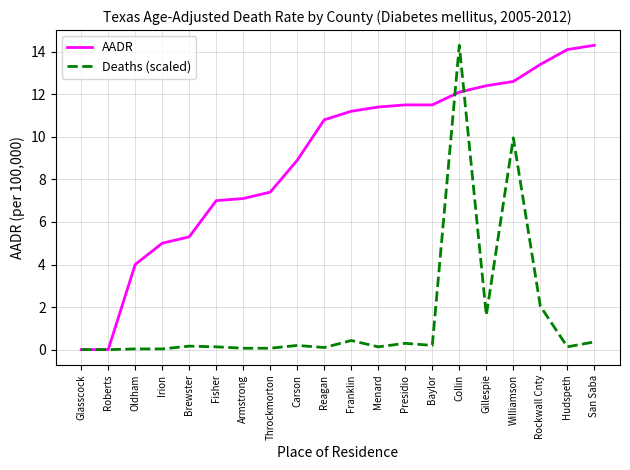

At which category is the sum across all series the highest?

Collin